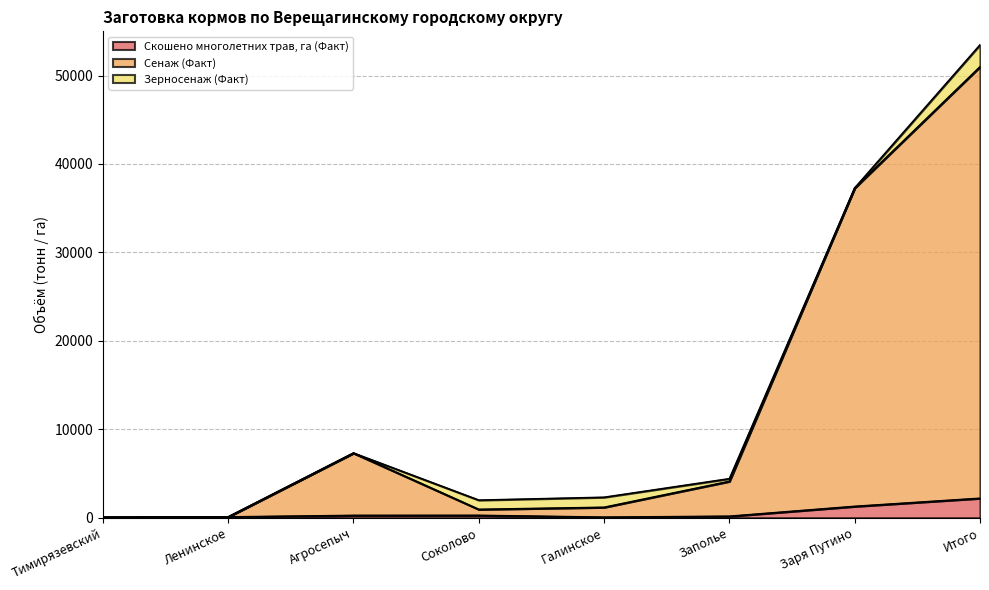

True or false: Скошено многолетних трав, га (Факт) and Сенаж (Факт) cross at least once.

False